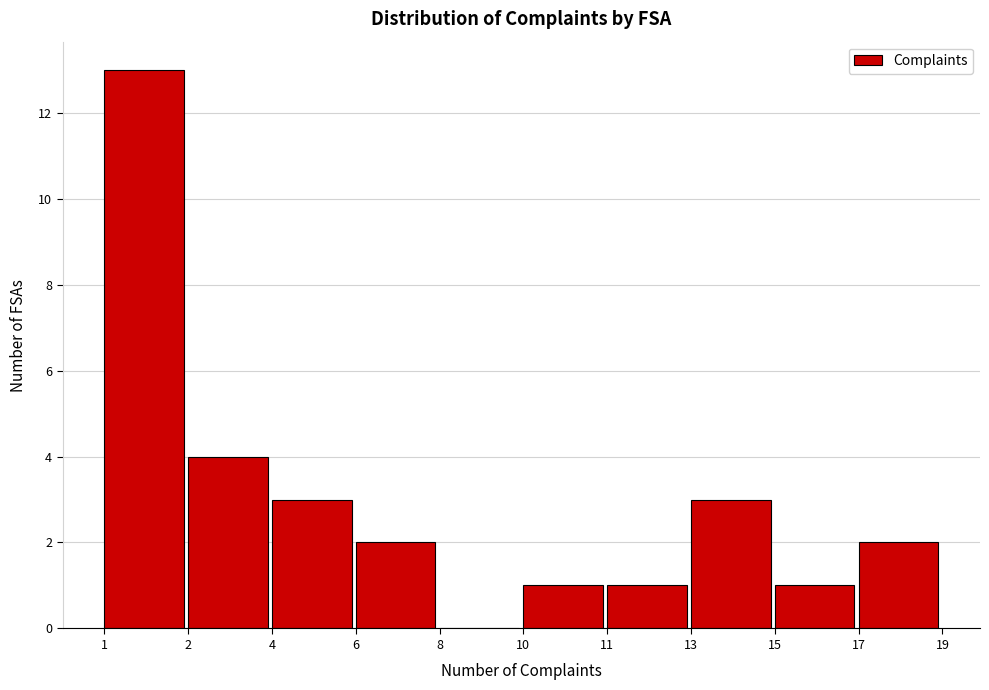

Reading right to left, list all the values displayed in this chart.

17=2	15=1	13=3	11=1	10=1	8=0	6=2	4=3	2=4	1=13